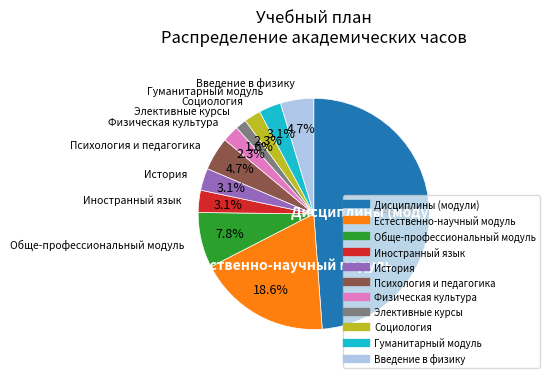

How many segments does this pie chart have?

11